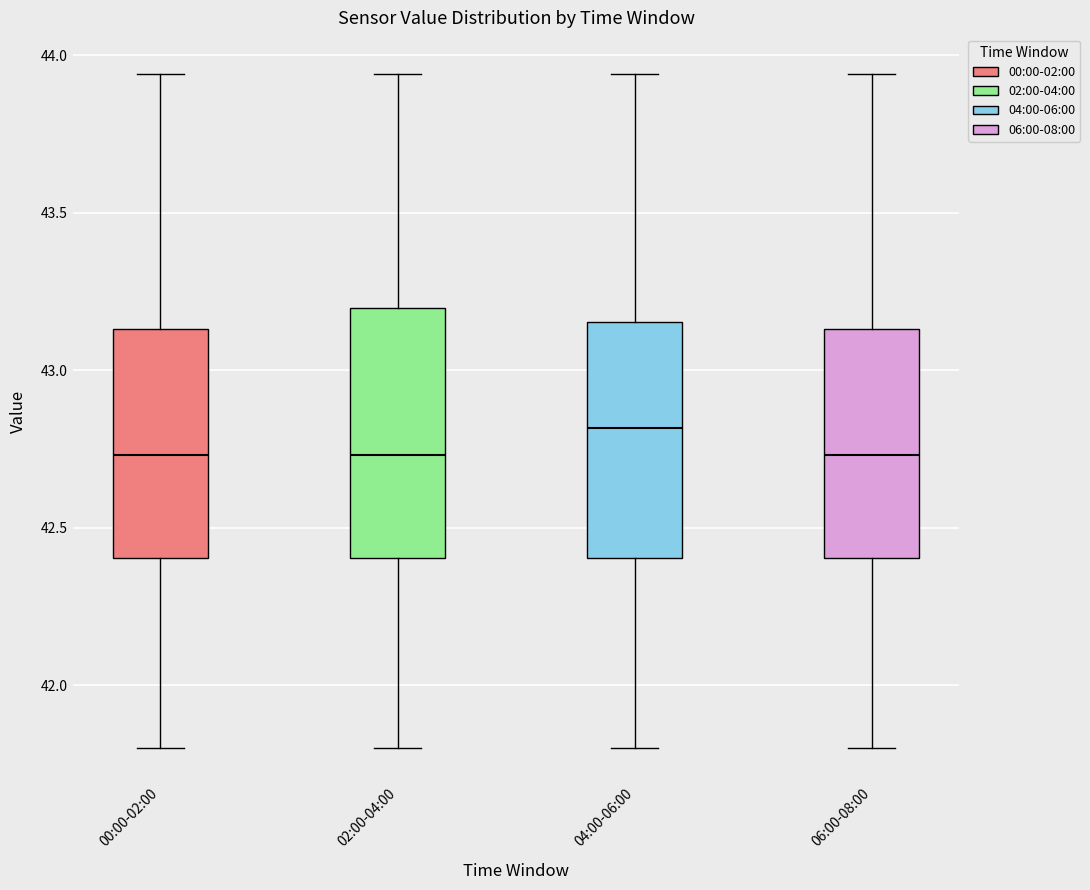

Reading left to right, read every box against the y-axis: the position of its median line, the range the box covers, and the ends of its whiskers. The values are not printed on the chart, so give them approximately, as read against the axis.

00:00-02:00: median 42.75, box 42.40 to 43.15, whiskers 41.80 to 43.95
02:00-04:00: median 42.75, box 42.40 to 43.20, whiskers 41.80 to 43.95
04:00-06:00: median 42.80, box 42.40 to 43.15, whiskers 41.80 to 43.95
06:00-08:00: median 42.75, box 42.40 to 43.15, whiskers 41.80 to 43.95